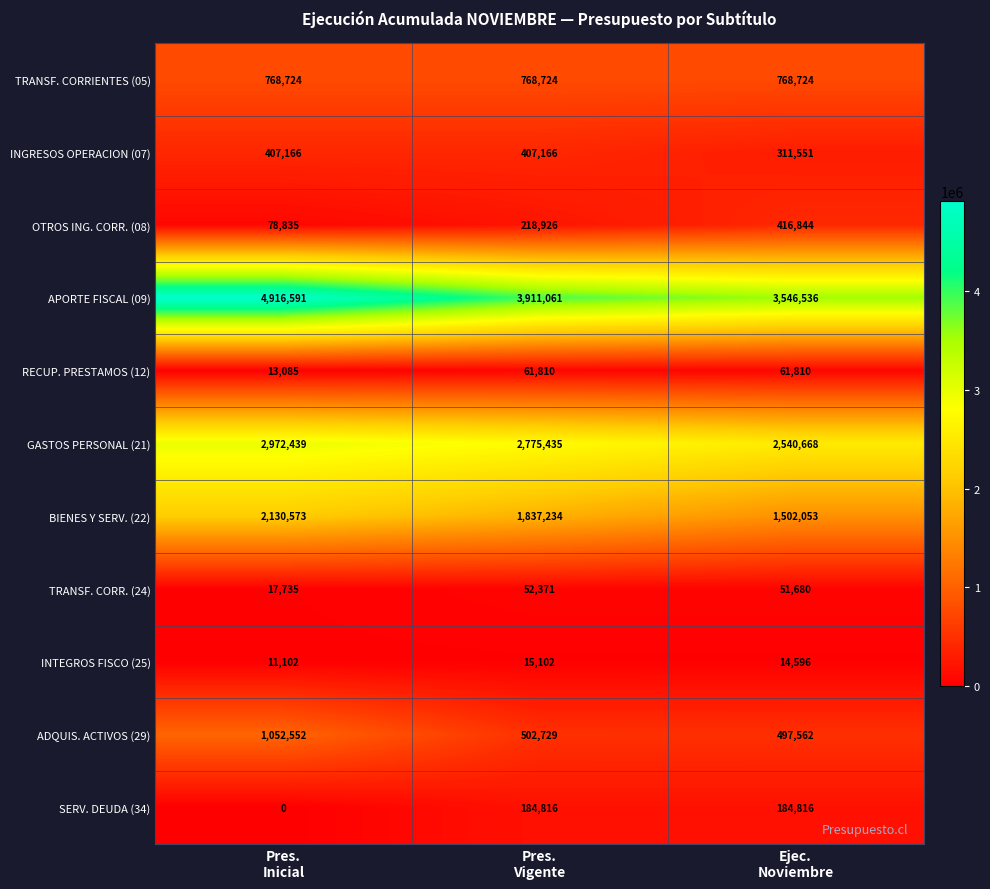

List the series in order of their peak value, lowest first.

INTEGROS FISCO (25), TRANSF. CORR. (24), RECUP. PRESTAMOS (12), SERV. DEUDA (34), INGRESOS OPERACION (07), OTROS ING. CORR. (08), TRANSF. CORRIENTES (05), ADQUIS. ACTIVOS (29), BIENES Y SERV. (22), GASTOS PERSONAL (21), APORTE FISCAL (09)